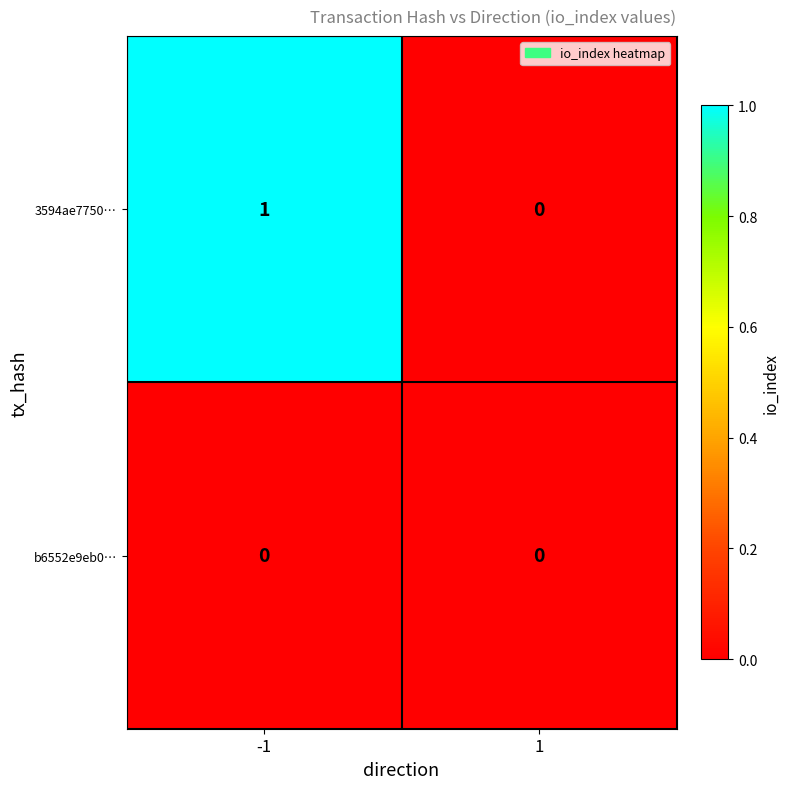

At -1, list the series in order from smallest to largest.

b6552e9eb0…, 3594ae7750…